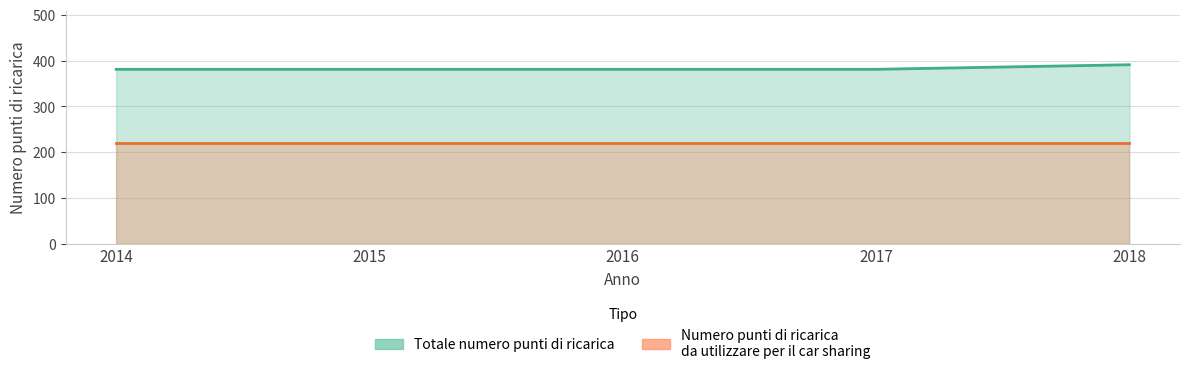

Rank the categories by value from lowest to highest.

2014, 2015, 2016, 2017, 2018